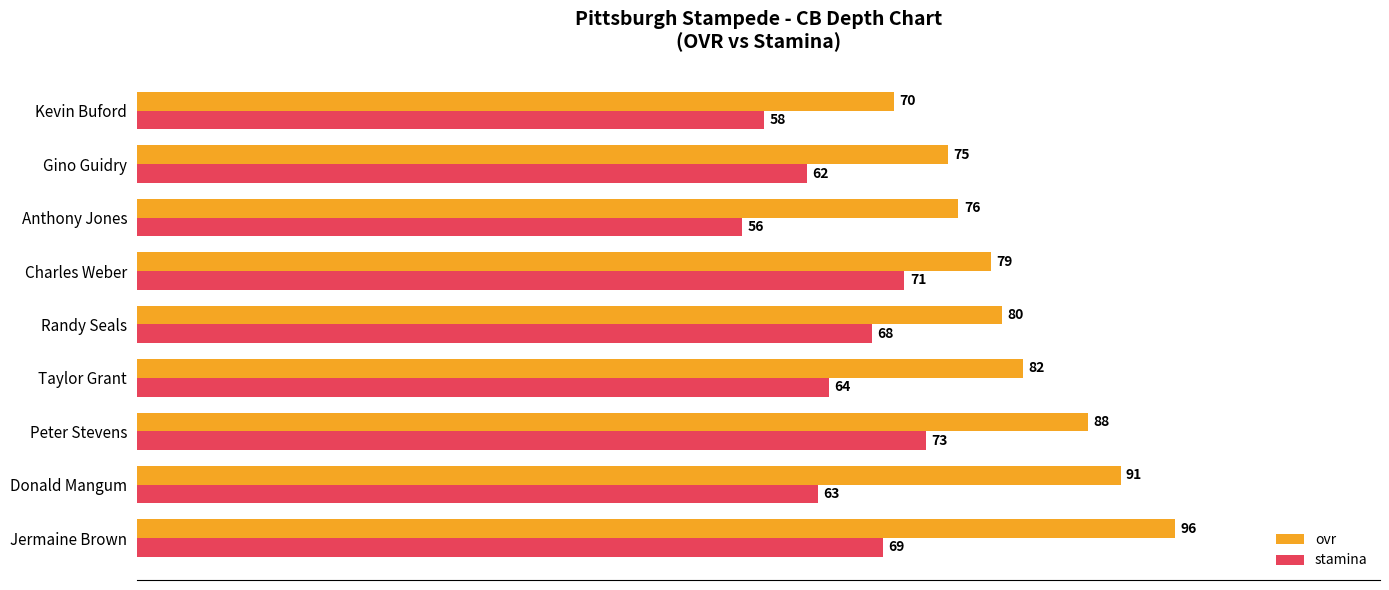

List the labels in order of stamina value, largest first.

Peter Stevens, Charles Weber, Jermaine Brown, Randy Seals, Taylor Grant, Donald Mangum, Gino Guidry, Kevin Buford, Anthony Jones